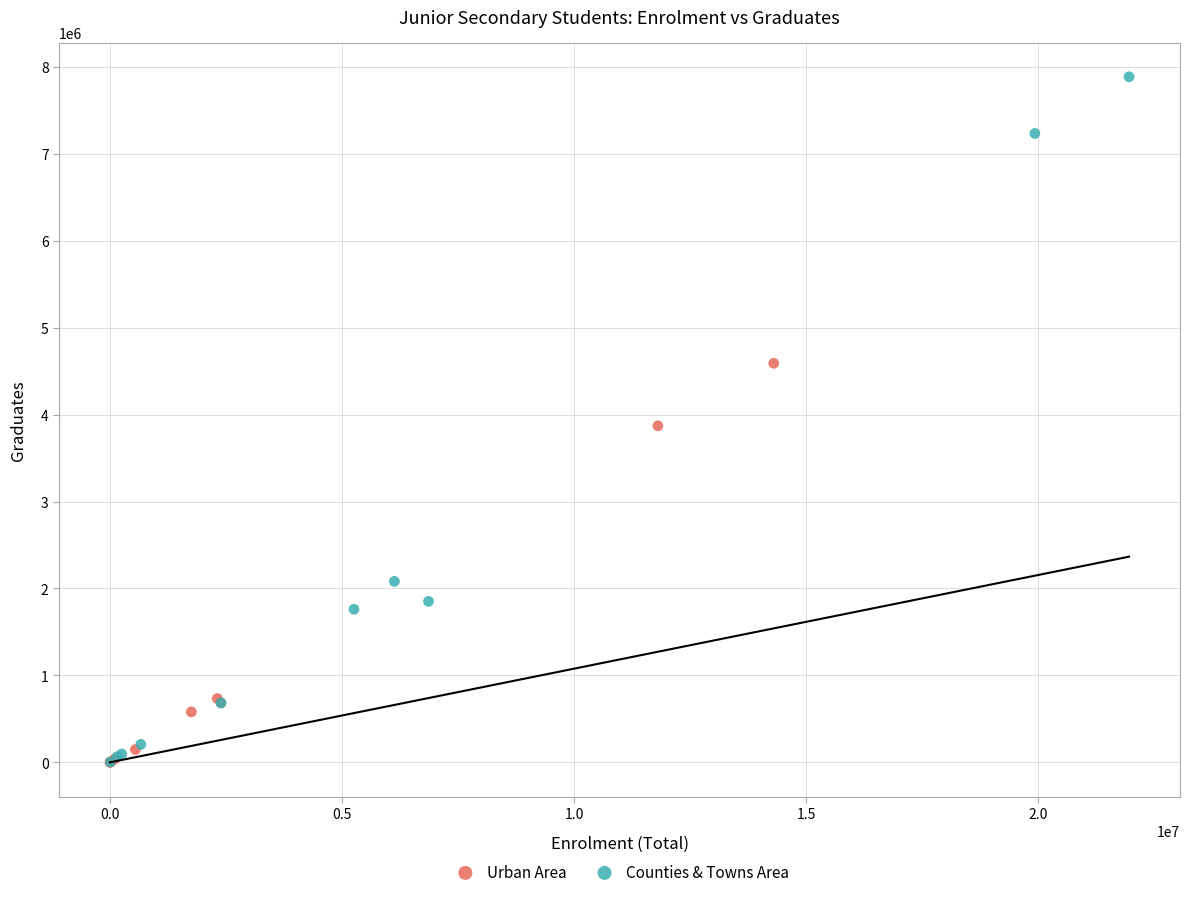

Which series has the widest spread of Y values?

Counties & Towns Area